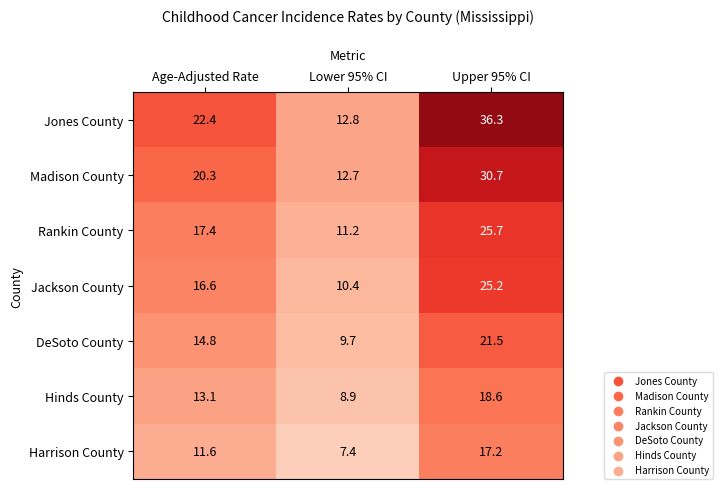

How many series are shown in this chart?

7